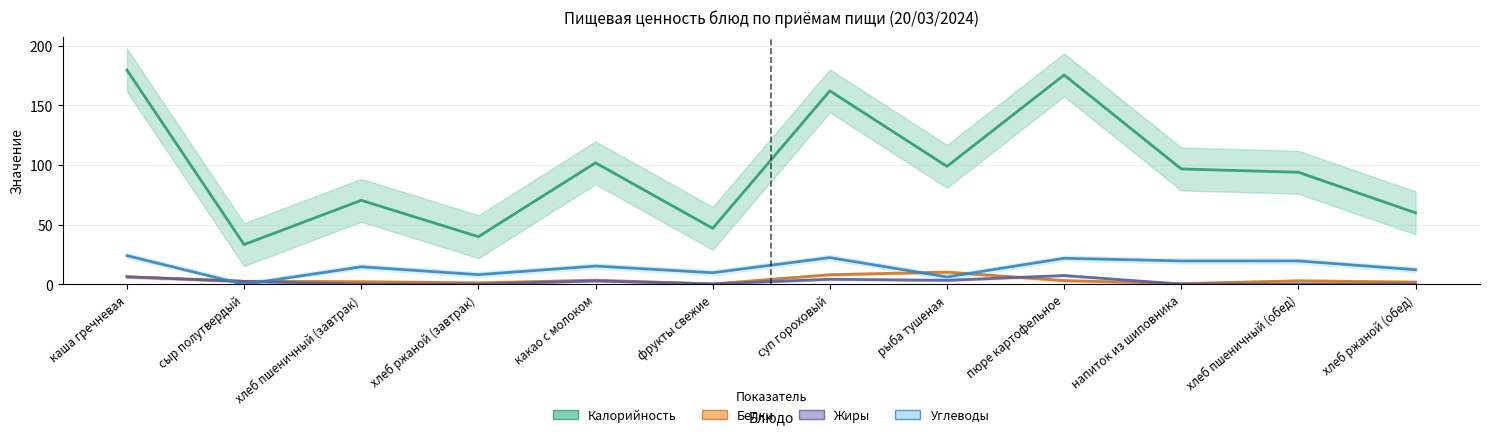

At which category does the chart reach its minimum across all series?

сыр полутвердый